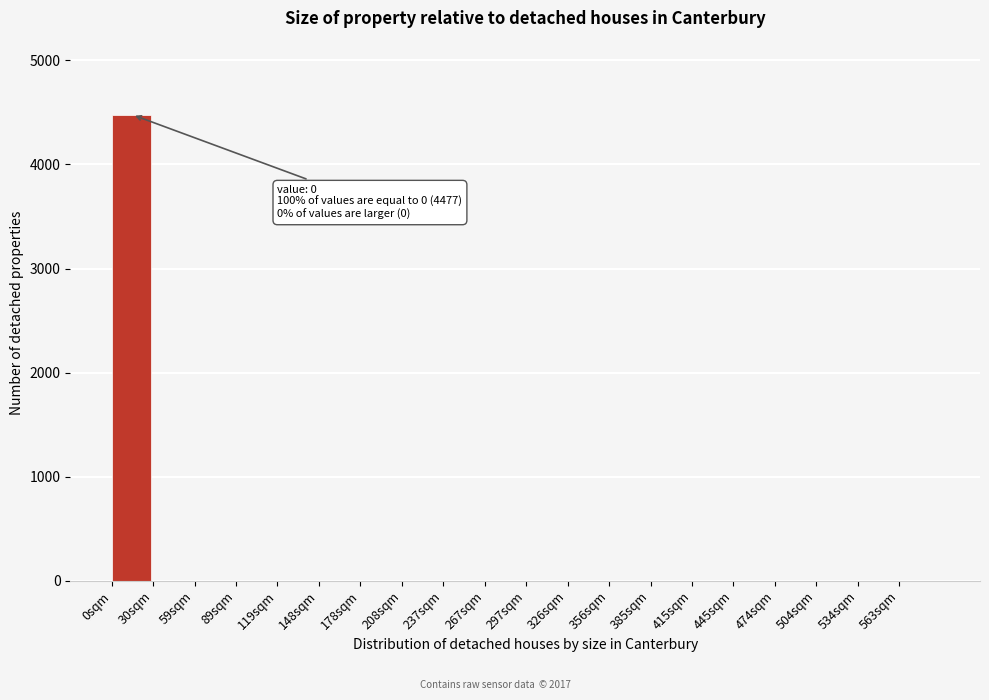

Reading left to right, list all the values displayed in this chart.

0sqm=4477	30sqm=0	59sqm=0	89sqm=0	119sqm=0	148sqm=0	178sqm=0	208sqm=0	237sqm=0	267sqm=0	297sqm=0	326sqm=0	356sqm=0	385sqm=0	415sqm=0	445sqm=0	474sqm=0	504sqm=0	534sqm=0	563sqm=0